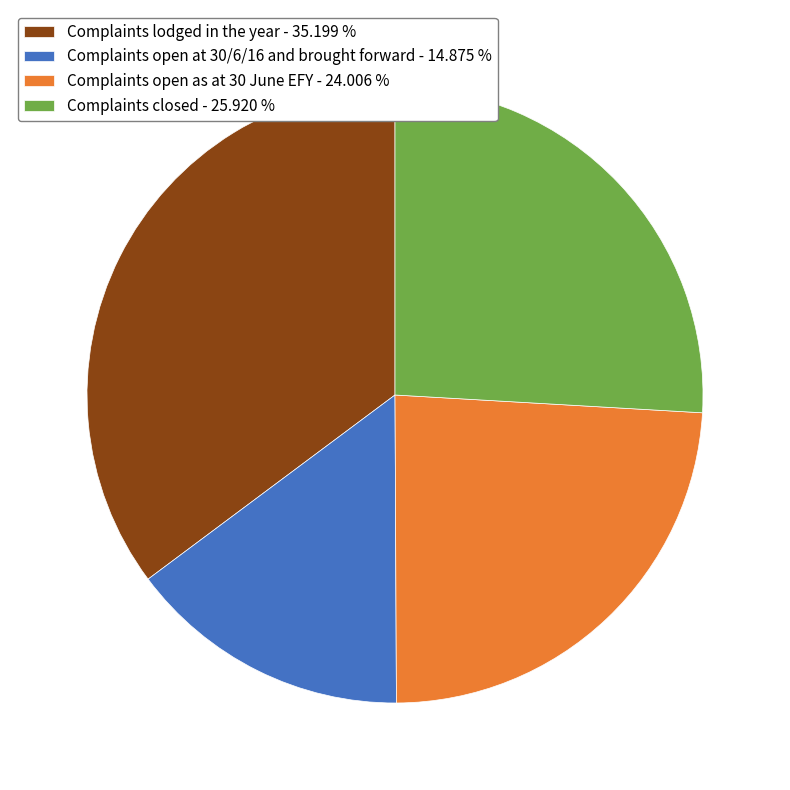

Do Complaints open at 30/6/16 and brought forward - 14.875 % and Complaints open as at 30 June EFY - 24.006 % together represent more than half of the pie?

No